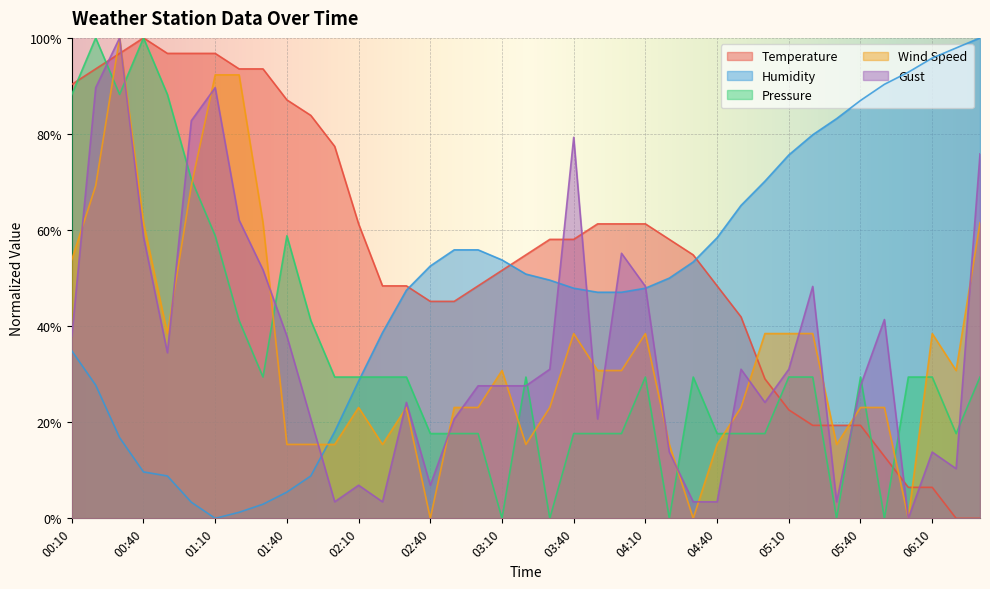

Reading left to right, transcribe all the data shown in this chart.

Temperature: 90.3	93.5	96.8	100.0	96.8	96.8	96.8	93.5	93.5	87.1	83.9	77.4	61.3	48.4	48.4	45.2	45.2	48.4	51.6	54.8	58.1	58.1	61.3	61.3	61.3	58.1	54.8	48.4	41.9	29.0	22.6	19.4	19.4	19.4	12.9	6.5	6.5	0.0	0.0
Humidity: 34.9	27.7	16.8	9.7	8.8	3.4	0.0	1.3	2.9	5.5	8.8	18.1	28.6	38.7	47.5	52.5	55.9	55.9	53.8	50.8	49.6	47.9	47.1	47.1	47.9	50.0	53.4	58.4	65.1	70.2	75.6	79.8	83.2	87.0	90.3	92.9	95.8	97.9	100.0
Pressure: 88.2	100.0	88.2	100.0	88.2	70.6	58.8	41.2	29.4	58.8	41.2	29.4	29.4	29.4	29.4	17.6	17.6	17.6	0.0	29.4	0.0	17.6	17.6	17.6	29.4	0.0	29.4	17.6	17.6	17.6	29.4	29.4	0.0	29.4	0.0	29.4	29.4	17.6	29.4
Wind Speed: 53.8	69.2	100.0	61.5	38.5	69.2	92.3	92.3	61.5	15.4	15.4	15.4	23.1	15.4	23.1	0.0	23.1	23.1	30.8	15.4	23.1	38.5	30.8	30.8	38.5	15.4	0.0	15.4	23.1	38.5	38.5	38.5	15.4	23.1	23.1	0.0	38.5	30.8	61.5
Gust: 37.9	89.7	100.0	58.6	34.5	82.8	89.7	62.1	51.7	37.9	20.7	3.4	6.9	3.4	24.1	6.9	20.7	27.6	27.6	27.6	31.0	79.3	20.7	55.2	48.3	13.8	3.4	3.4	31.0	24.1	31.0	48.3	3.4	27.6	41.4	0.0	13.8	10.3	75.9